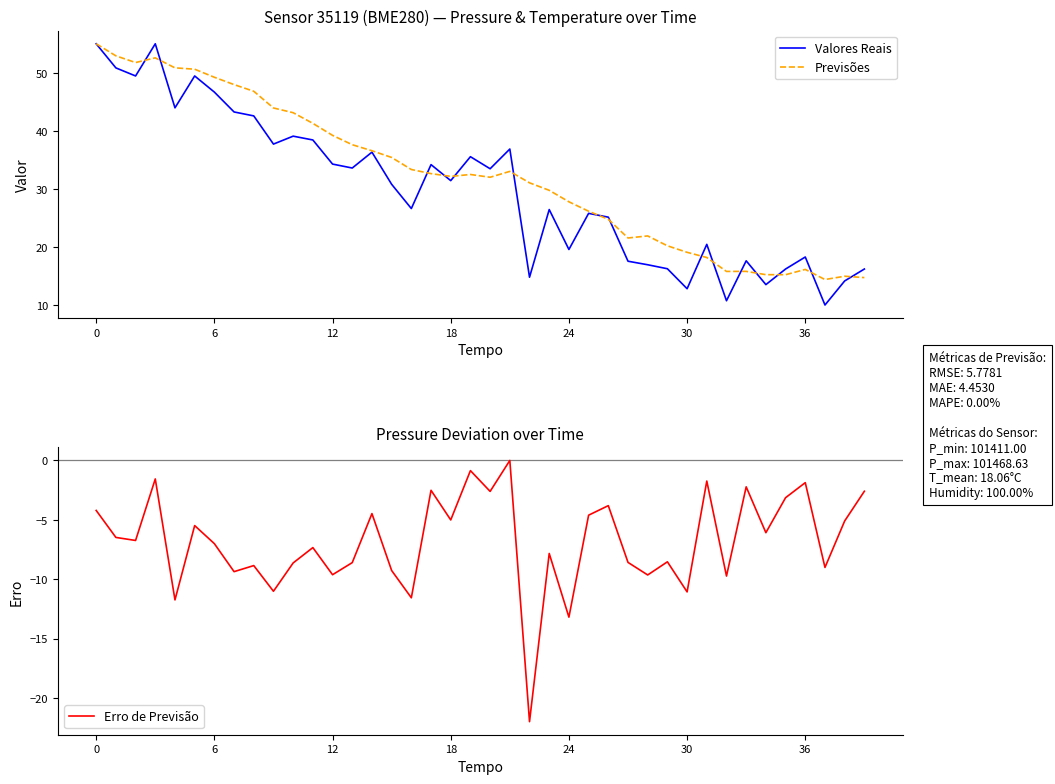

At how many categories does at least one series exceed 15?

38